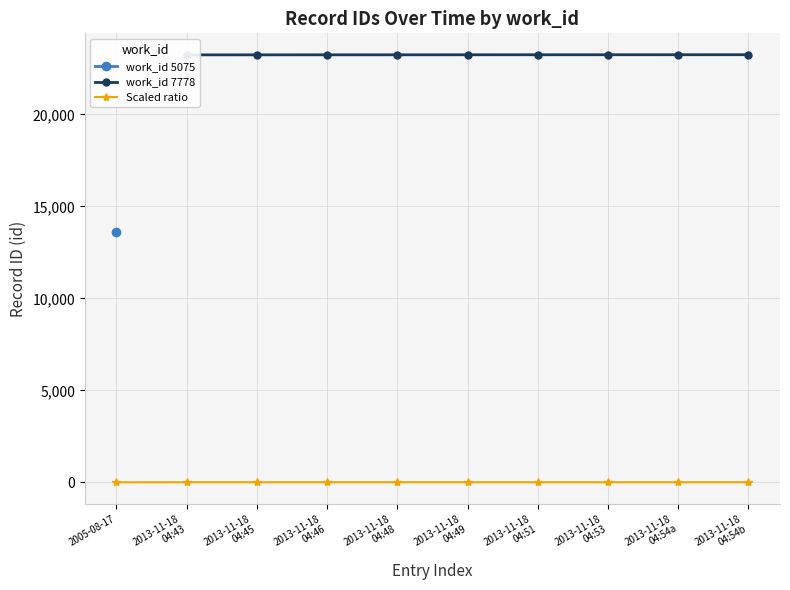

What is the maximum value shown in the chart?

23244